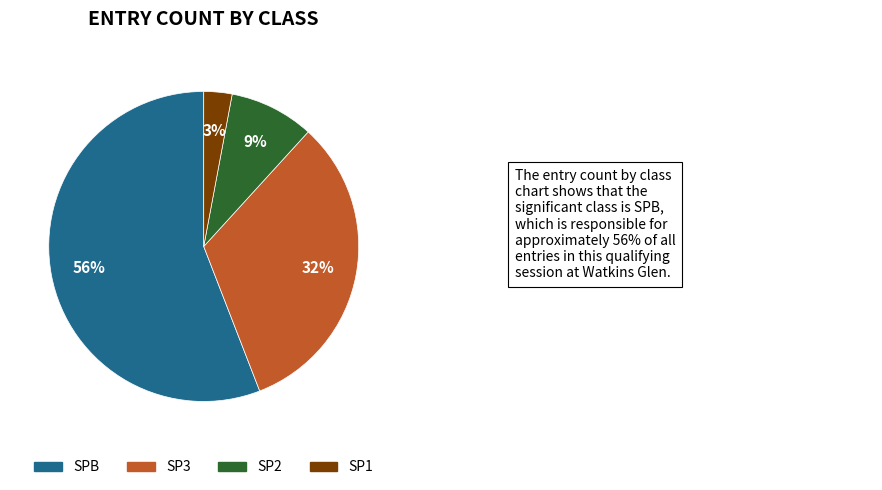

To the nearest percent, what is the difference between the largest and smallest slice percentages?

53%